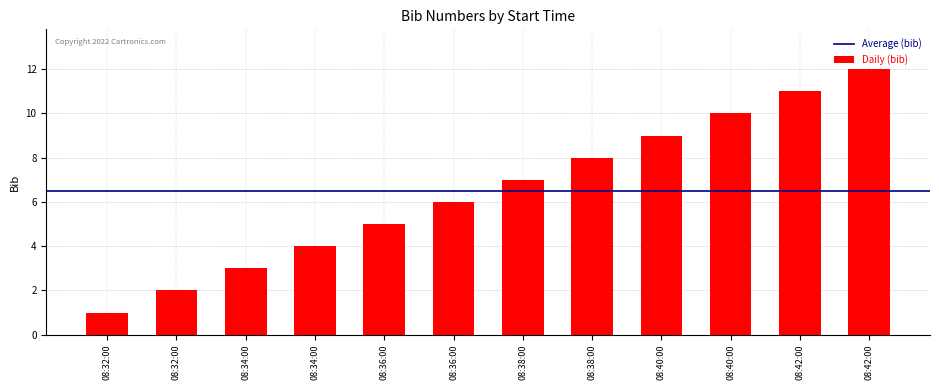

How many bars are there in total?

12